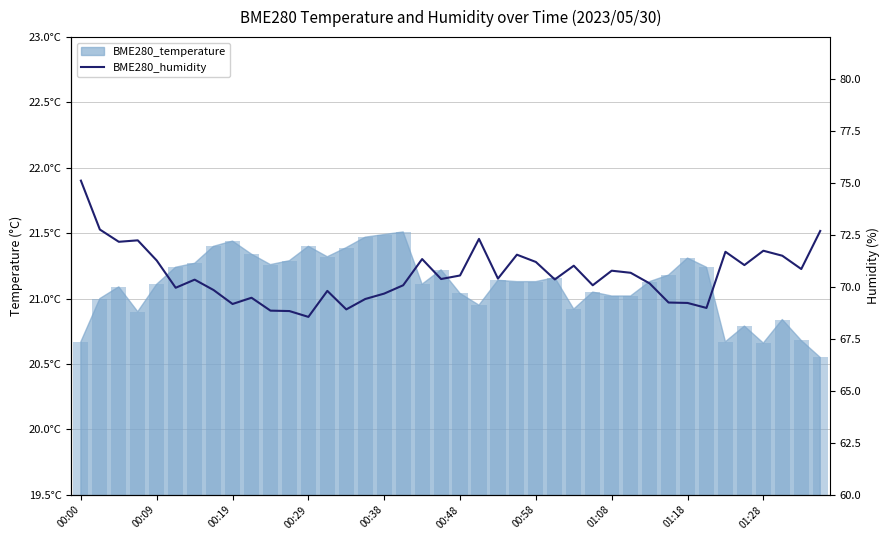

What is the sum of all values?

2824.0